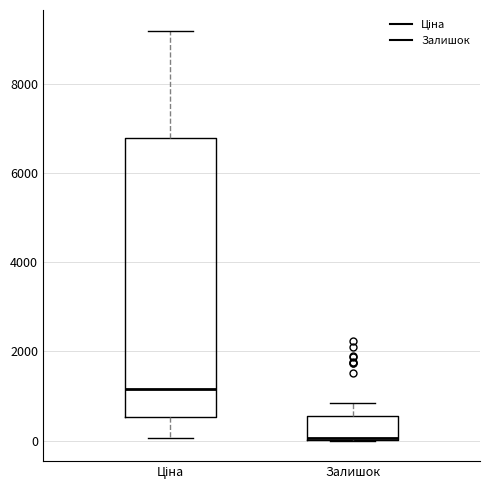

Where is the lower edge of the box for Залишок on the y-axis? The values are not printed on the chart, so give them approximately, as read against the axis.

0